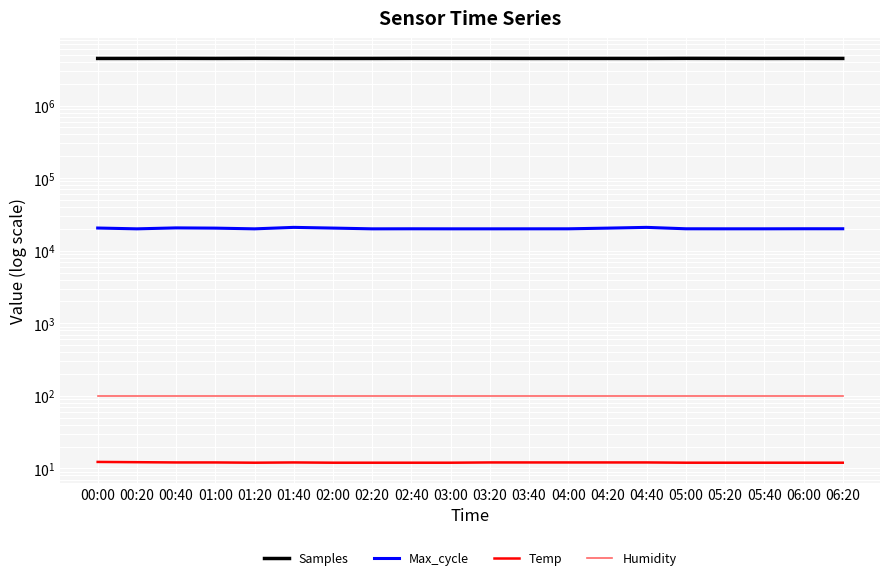

What is the highest value of the Temp series?

12.3